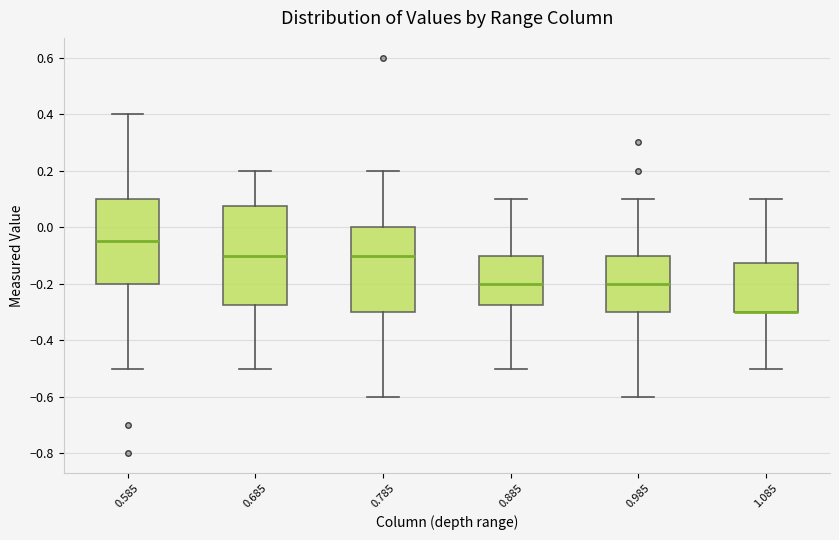

Where does the lower whisker of the box at x = 1.085 end on the y-axis? The values are not printed on the chart, so give them approximately, as read against the axis.

-0.50